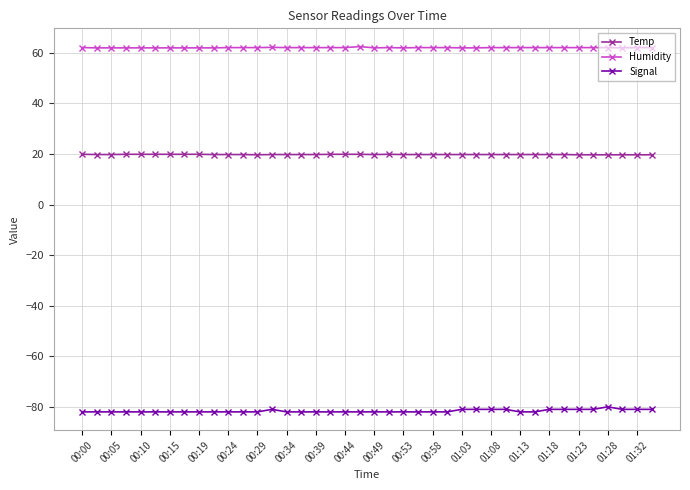

What is the lowest value of the Temp series?

19.7